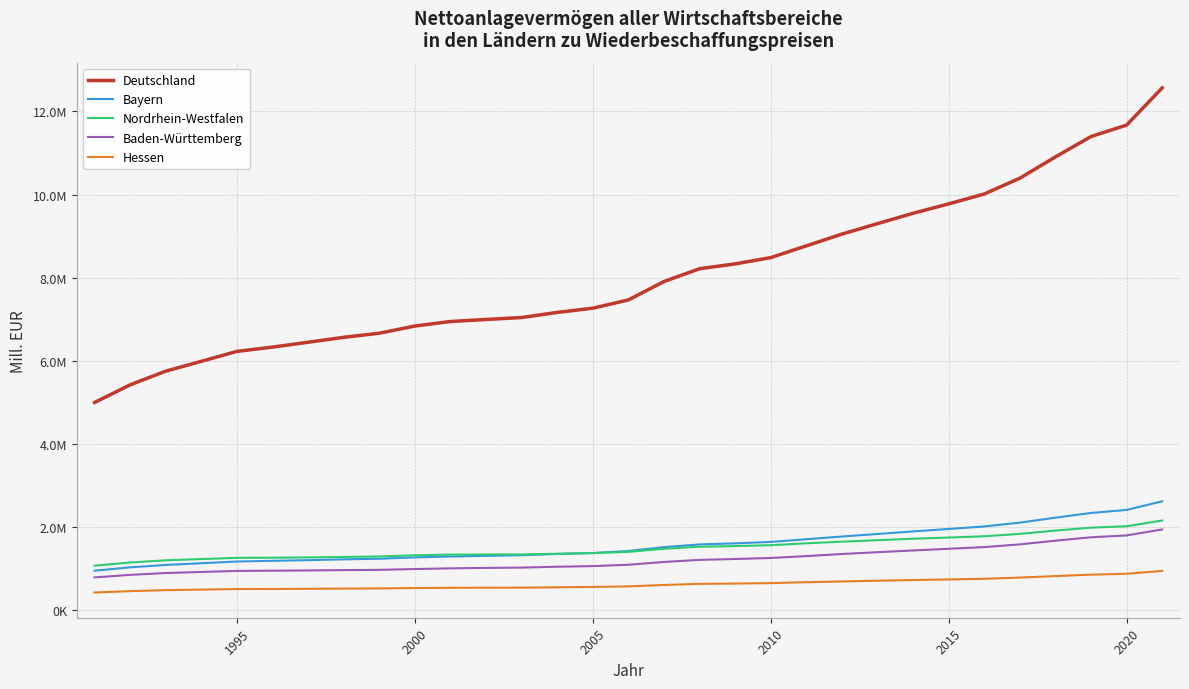

What is the value of the Deutschland point at the 5th from the left?

6228262.0